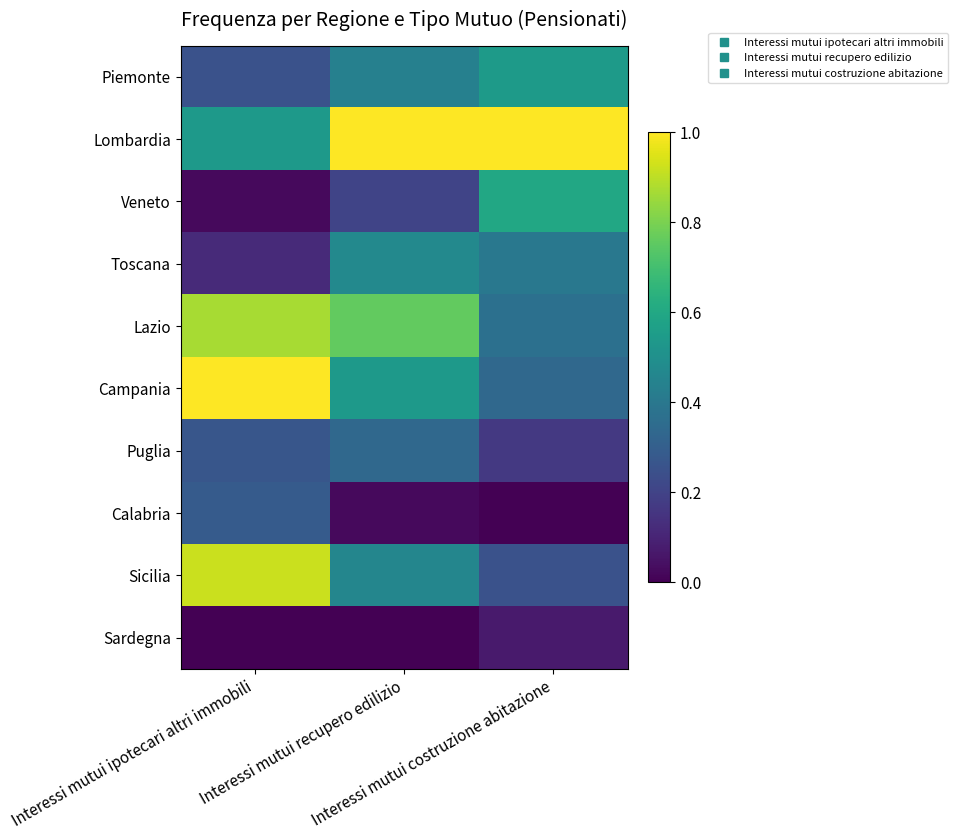

Rank the series at Interessi mutui recupero edilizio from lowest to highest value.

Sardegna, Calabria, Veneto, Puglia, Piemonte, Sicilia, Toscana, Campania, Lazio, Lombardia